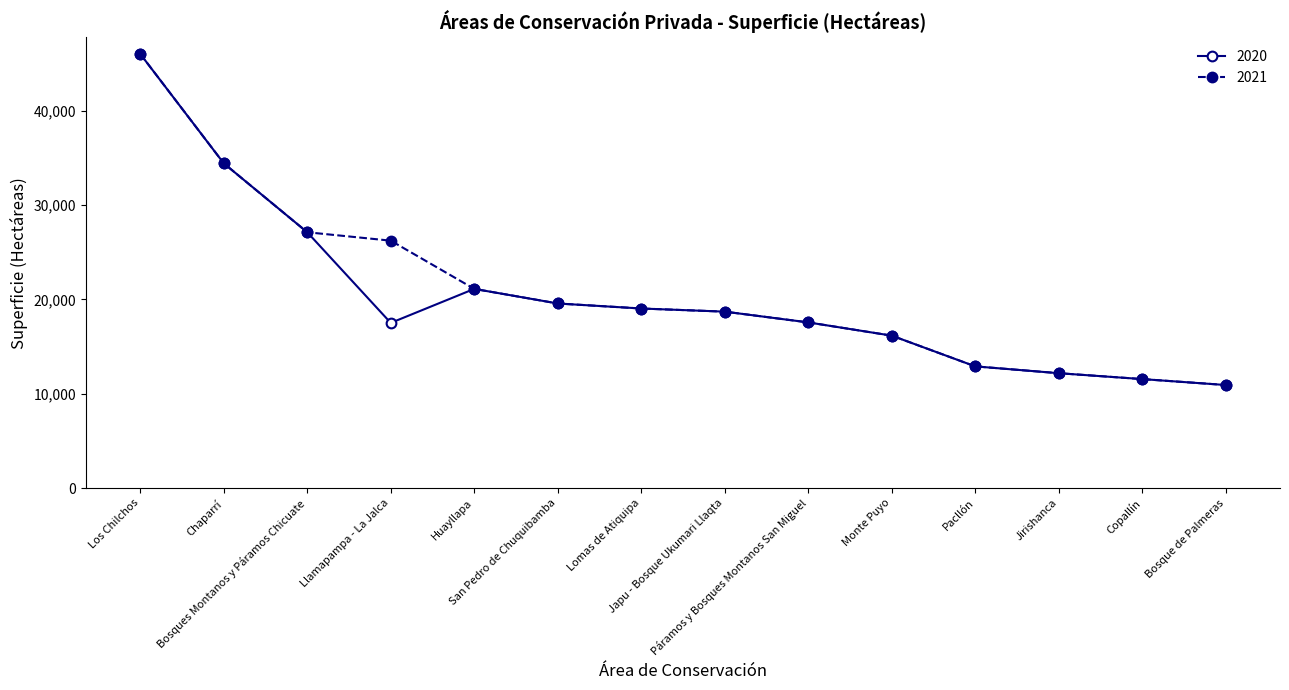

What is the value of the 2020 point at the 12th from the left?

12172.9